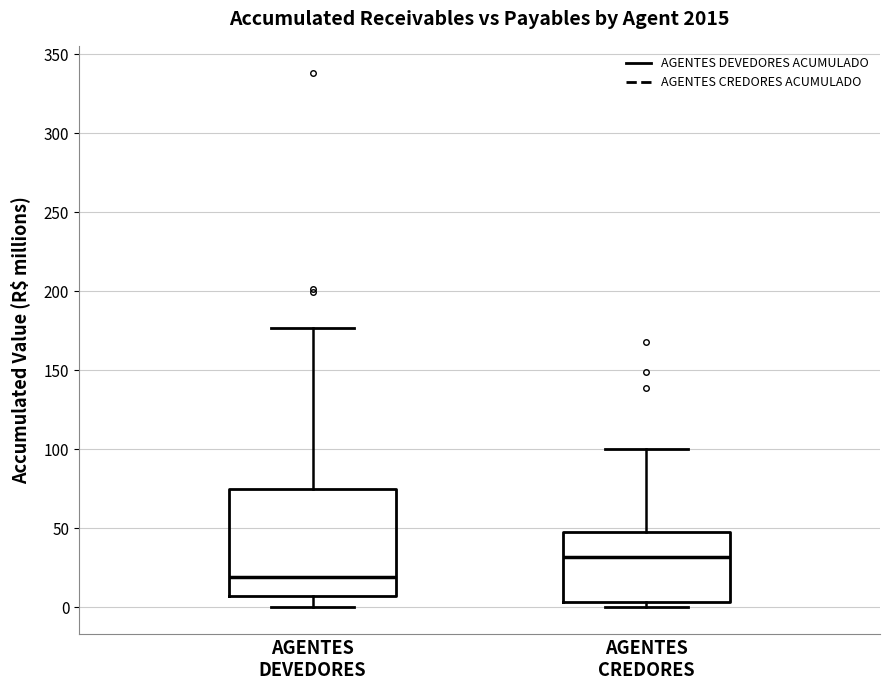

Reading left to right, read every box against the y-axis: the position of its median line, the range the box covers, and the ends of its whiskers. The values are not printed on the chart, so give them approximately, as read against the axis.

AGENTES DEVEDORES: median 20, box 5 to 75, whiskers 0 to 175
AGENTES CREDORES: median 30, box 5 to 50, whiskers 0 to 100